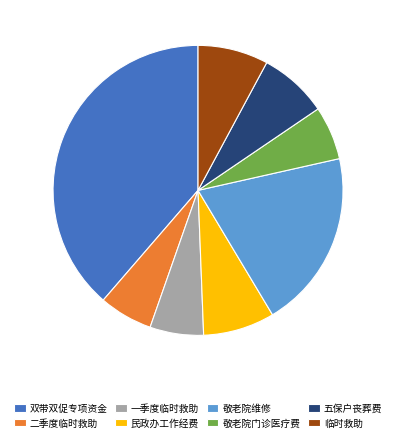

Which slice is the largest?

双带双促专项资金